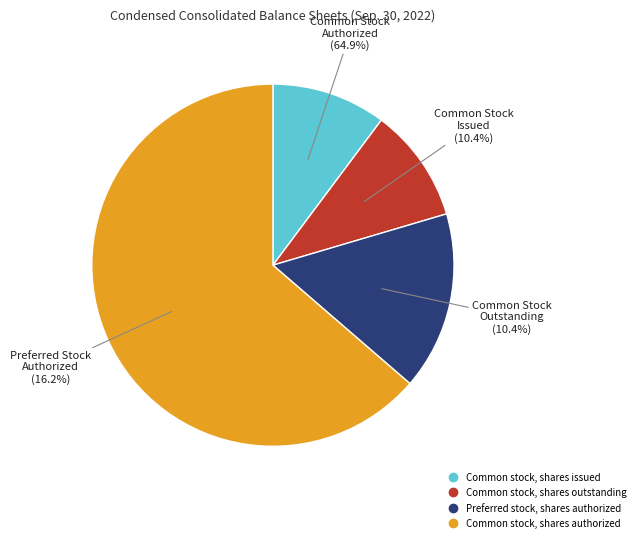

Combined, what portion of the pie is Common stock, shares authorized and Common stock, shares outstanding?

73.9%